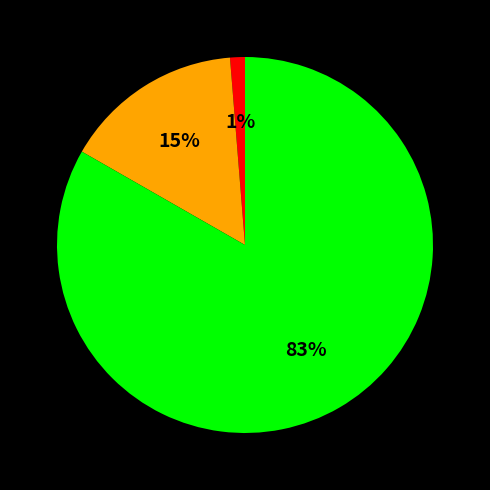

To the nearest percent, what is the average slice percentage?

33%